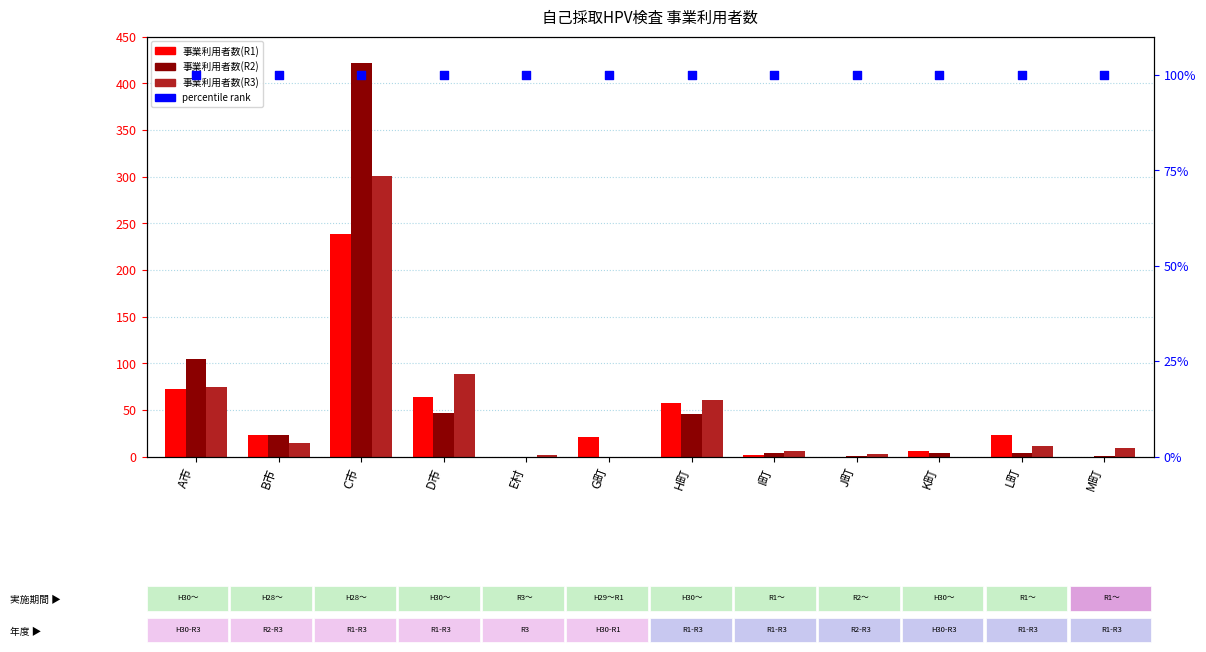

Is the value of 事業利用者数(R3) at H町 greater than the value of 事業利用者数(R2) at K町?

Yes